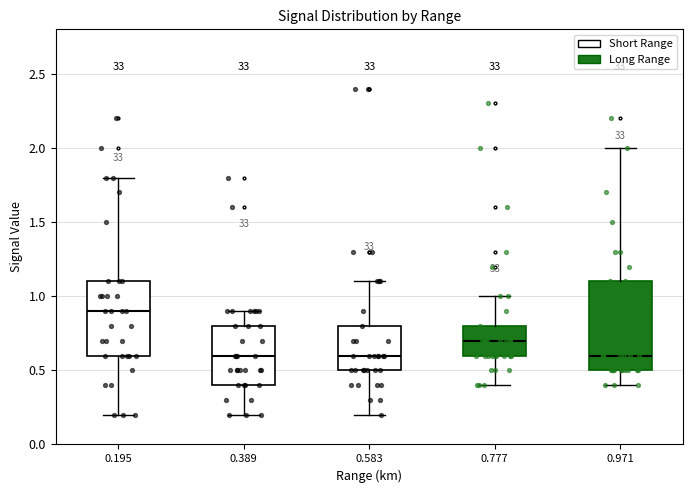

Comparing the boxes themselves (not the whiskers), which one is the tallest?

0.971